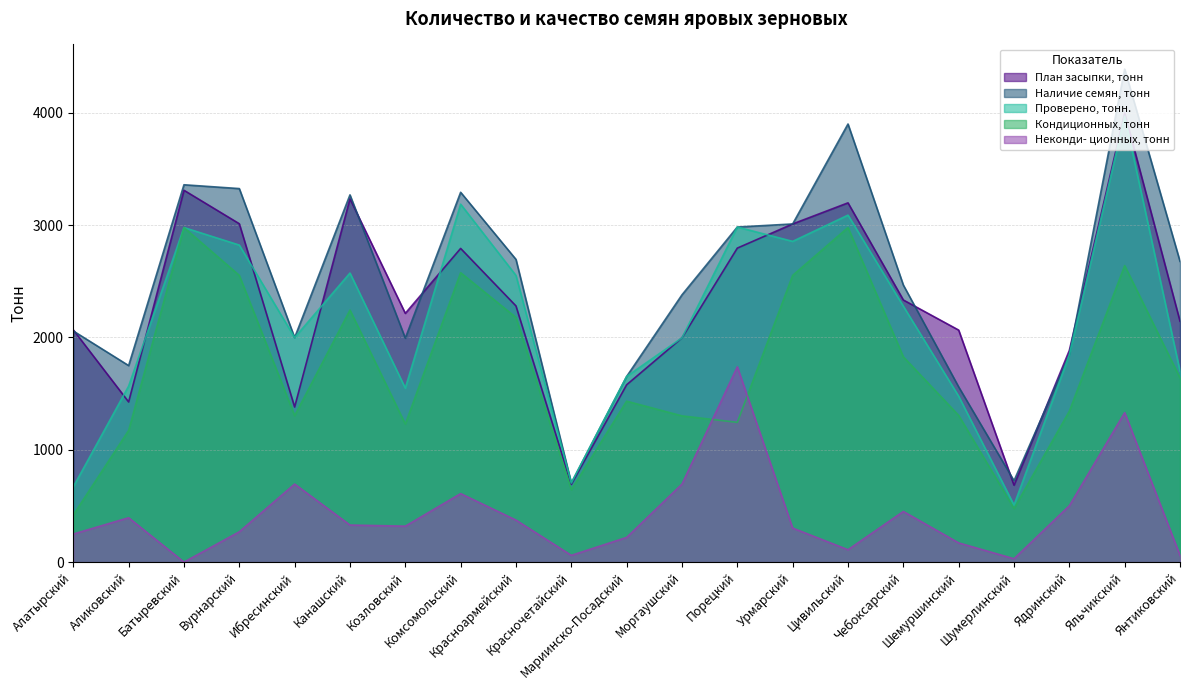

Count the number of categories in the chart.

21